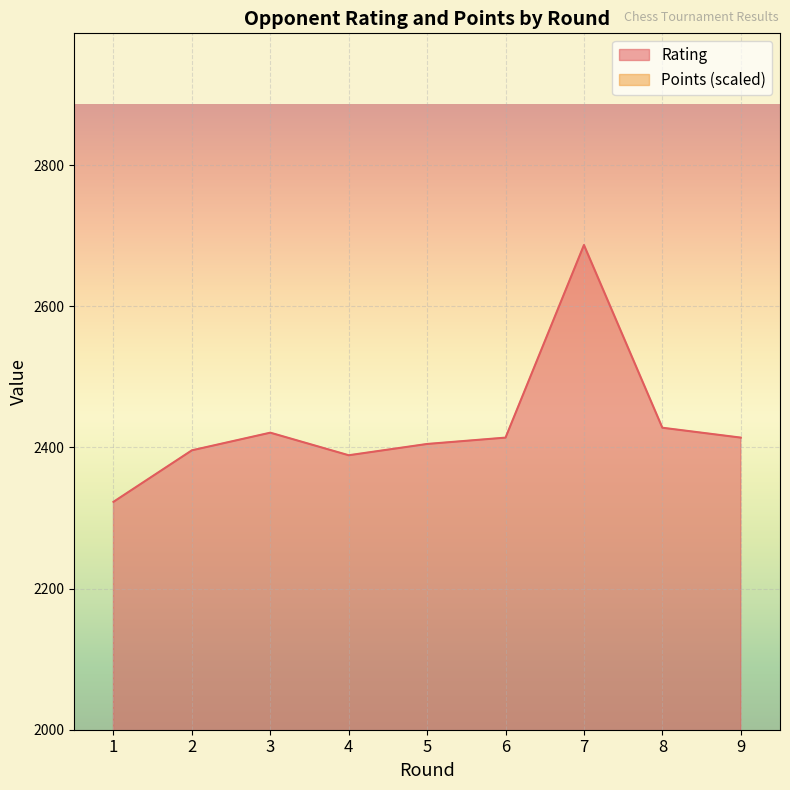

Which series has the largest range (max minus min)?

Points